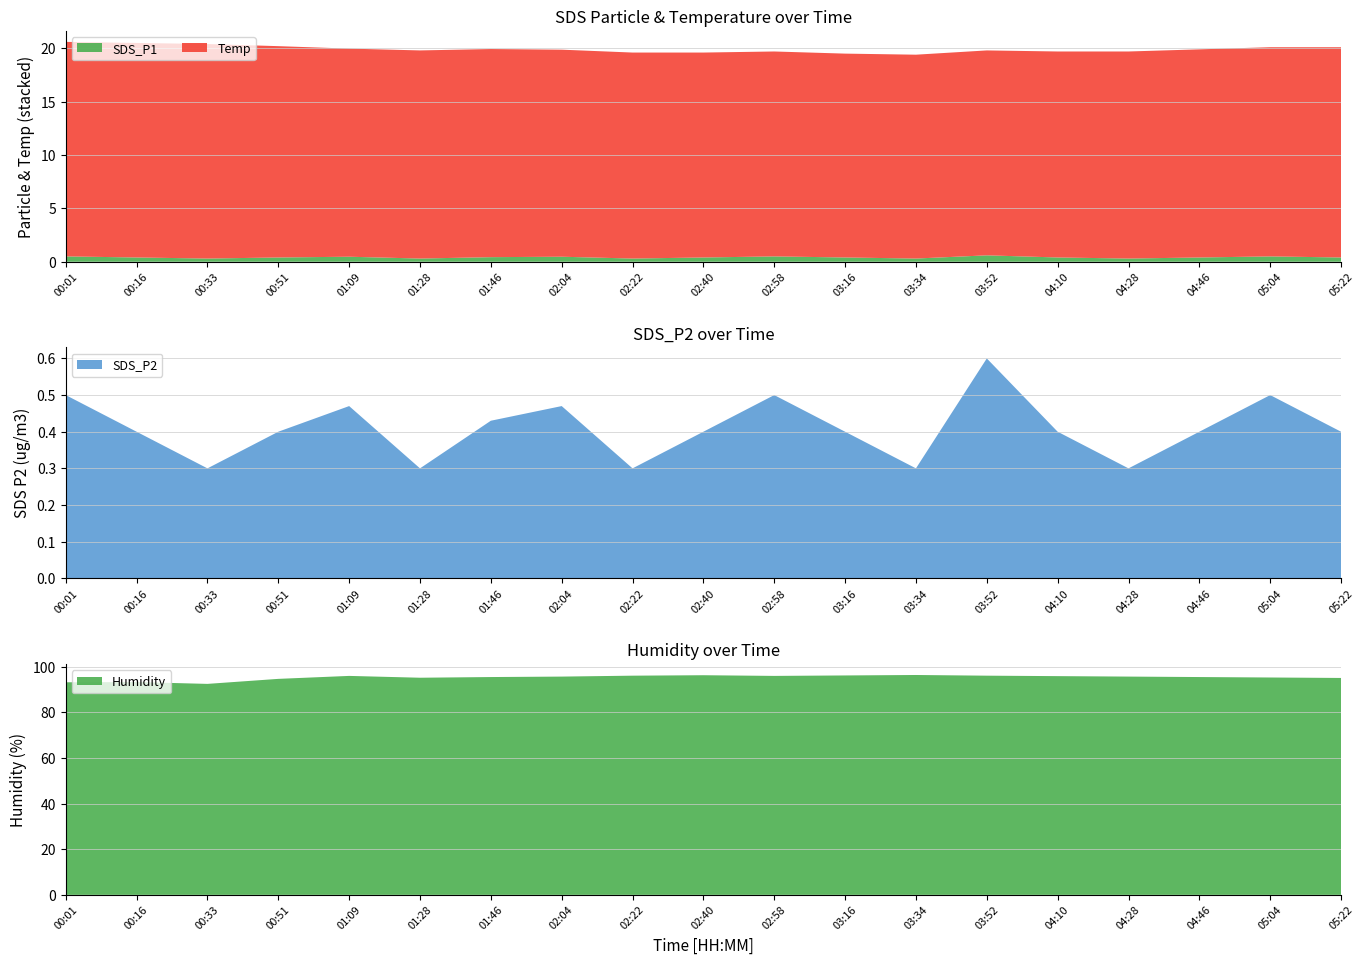

Reading left to right, extract all data points from this chart.

SDS_P1: 0.5	0.4	0.3	0.4	0.5	0.3	0.4	0.5	0.3	0.4	0.5	0.4	0.3	0.6	0.4	0.3	0.4	0.5	0.4
SDS_P2: 0.5	0.4	0.3	0.4	0.5	0.3	0.4	0.5	0.3	0.4	0.5	0.4	0.3	0.6	0.4	0.3	0.4	0.5	0.4
Temp: 20.1	20.1	20.1	19.8	19.5	19.5	19.5	19.4	19.3	19.2	19.2	19.1	19.1	19.2	19.3	19.4	19.5	19.6	19.7
Humidity: 93.2	93.3	92.5	94.7	96.0	95.2	95.5	95.7	96.1	96.3	96.0	96.2	96.4	96.1	95.9	95.7	95.5	95.3	95.1